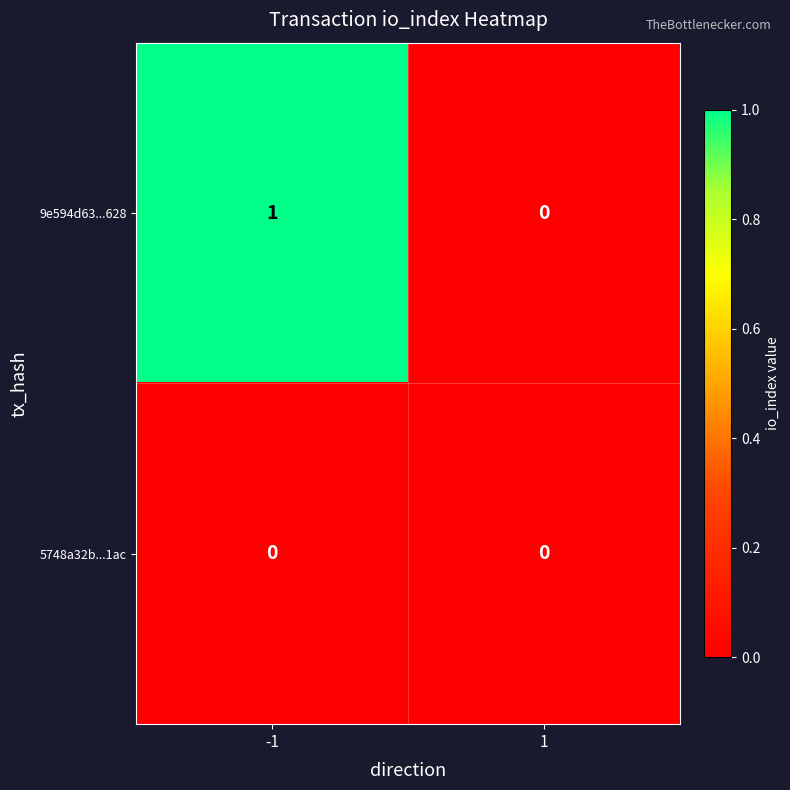

The 9e594d63...628 series shows 0 at 1. True or false?

True